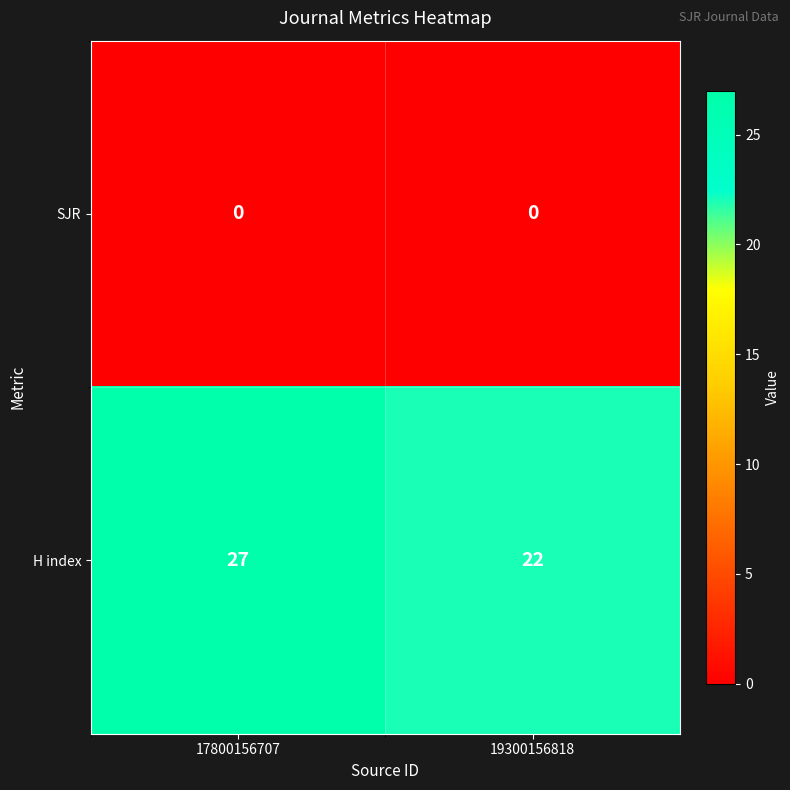

Which category has the highest value in the H index series?

17800156707